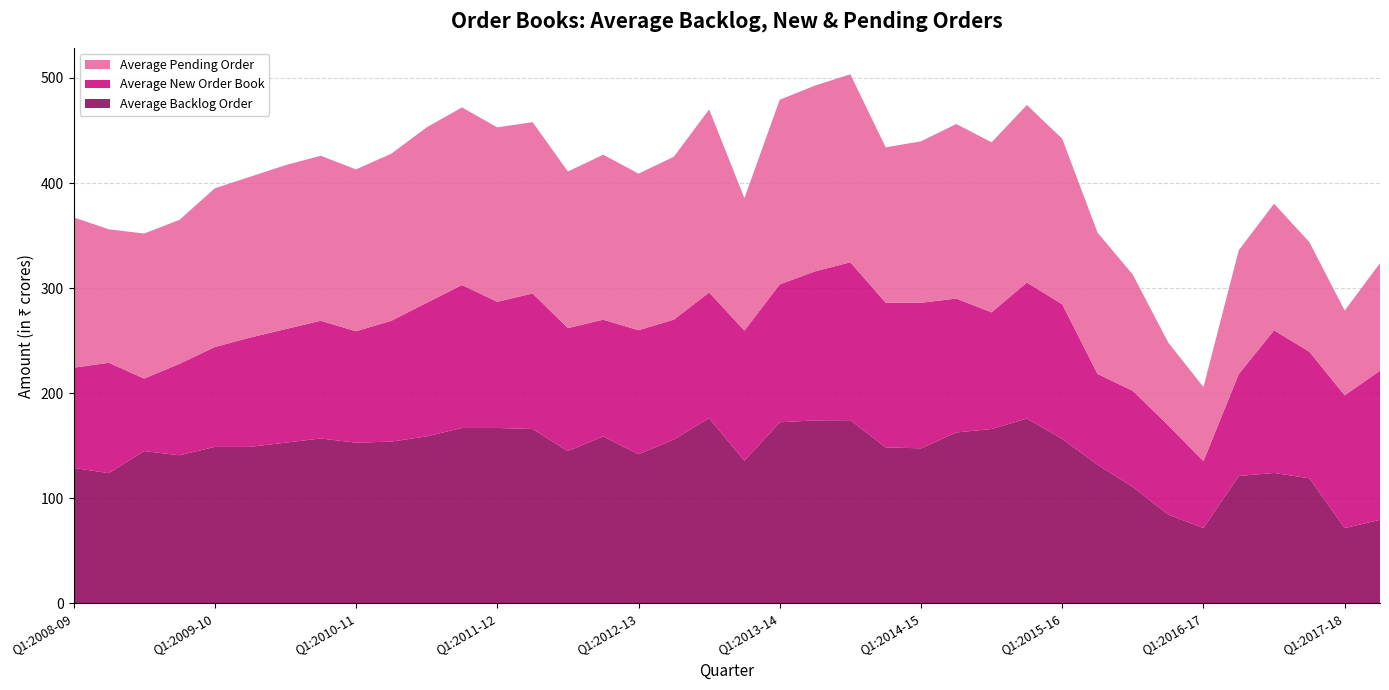

Reading right to left, what are all the values shown in this chart?

Average Backlog Order: Q2:2017-18=79.6	Q1:2017-18=71.7	Q4:2016-17=119.1	Q3:2016-17=124.2	Q2:2016-17=121.3	Q1:2016-17=71.8	Q4:2015-16=84.6	Q3:2015-16=110.8	Q2:2015-16=132.0	Q1:2015-16=156.6	Q4:2014-15=175.9	Q3:2014-15=166.0	Q2:2014-15=162.7	Q1:2014-15=147.6	Q4:2013-14=148.5	Q3:2013-14=174.4	Q2:2013-14=174.2	Q1:2013-14=172.4	Q4:2012-13=135.8	Q3:2012-13=176.3	Q2:2012-13=156.0	Q1:2012-13=142.0	Q4:2011-12=159.0	Q3:2011-12=145.0	Q2:2011-12=166.0	Q1:2011-12=167.0	Q4:2010-11=167.0	Q3:2010-11=159.0	Q2:2010-11=154.0	Q1:2010-11=153.0	Q4:2009-10=157.0	Q3:2009-10=153.0	Q2:2009-10=149.0	Q1:2009-10=149.0	Q4:2008-09=141.0	Q3:2008-09=145.0	Q2:2008-09=124.0	Q1:2008-09=129.0
Average New Order Book: Q2:2017-18=141.9	Q1:2017-18=126.3	Q4:2016-17=120.4	Q3:2016-17=135.7	Q2:2016-17=97.0	Q1:2016-17=63.6	Q4:2015-16=85.0	Q3:2015-16=91.5	Q2:2015-16=86.4	Q1:2015-16=128.1	Q4:2014-15=129.5	Q3:2014-15=111.0	Q2:2014-15=127.4	Q1:2014-15=138.5	Q4:2013-14=137.7	Q3:2013-14=150.2	Q2:2013-14=141.8	Q1:2013-14=131.2	Q4:2012-13=123.8	Q3:2012-13=119.6	Q2:2012-13=114.0	Q1:2012-13=118.0	Q4:2011-12=111.0	Q3:2011-12=117.0	Q2:2011-12=129.0	Q1:2011-12=120.0	Q4:2010-11=136.0	Q3:2010-11=127.0	Q2:2010-11=115.0	Q1:2010-11=106.0	Q4:2009-10=112.0	Q3:2009-10=108.0	Q2:2009-10=104.0	Q1:2009-10=95.0	Q4:2008-09=87.0	Q3:2008-09=69.0	Q2:2008-09=105.0	Q1:2008-09=95.3
Average Pending Order: Q2:2017-18=102.3	Q1:2017-18=80.7	Q4:2016-17=104.3	Q3:2016-17=120.5	Q2:2016-17=117.8	Q1:2016-17=70.5	Q4:2015-16=78.8	Q3:2015-16=110.6	Q2:2015-16=134.5	Q1:2015-16=157.5	Q4:2014-15=168.9	Q3:2014-15=161.8	Q2:2014-15=166.1	Q1:2014-15=153.6	Q4:2013-14=147.8	Q3:2013-14=178.9	Q2:2013-14=176.8	Q1:2013-14=175.7	Q4:2012-13=126.1	Q3:2012-13=174.2	Q2:2012-13=155.0	Q1:2012-13=149.0	Q4:2011-12=157.0	Q3:2011-12=149.0	Q2:2011-12=163.0	Q1:2011-12=166.0	Q4:2010-11=169.0	Q3:2010-11=167.0	Q2:2010-11=159.0	Q1:2010-11=154.0	Q4:2009-10=157.0	Q3:2009-10=156.0	Q2:2009-10=153.0	Q1:2009-10=151.0	Q4:2008-09=137.0	Q3:2008-09=138.0	Q2:2008-09=127.0	Q1:2008-09=143.1